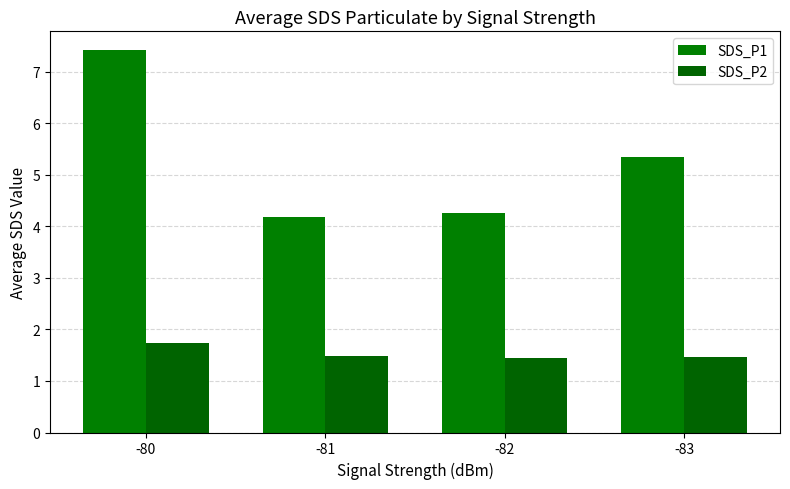

What is the difference between the maximum and second lowest values in the SDS_P1 series?

3.2